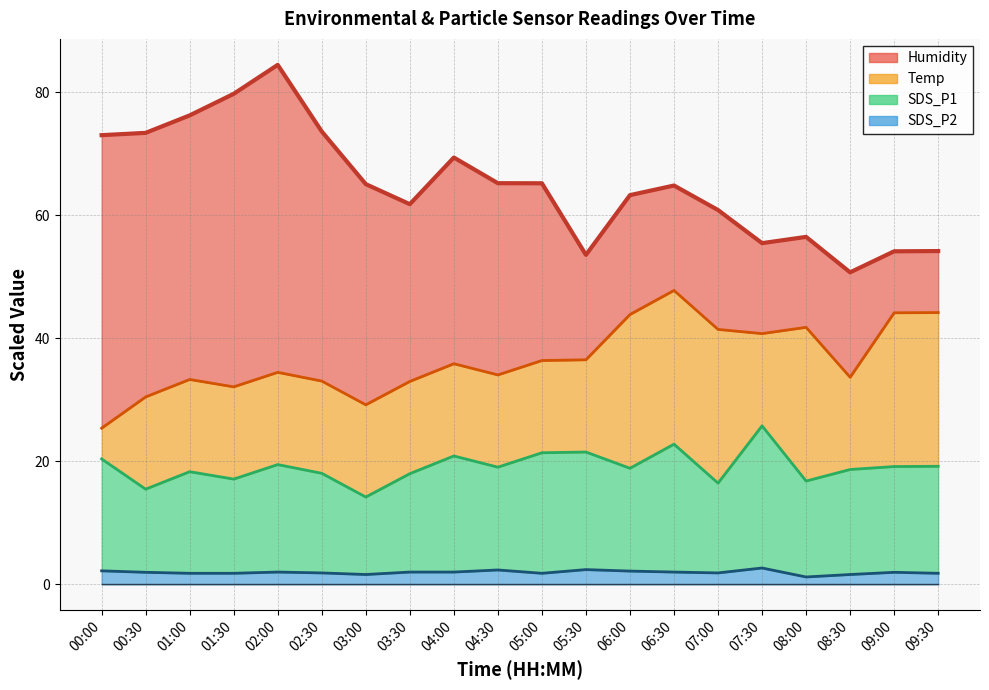

What is the difference between the second highest and minimum values in the SDS_P1 series?

8.6